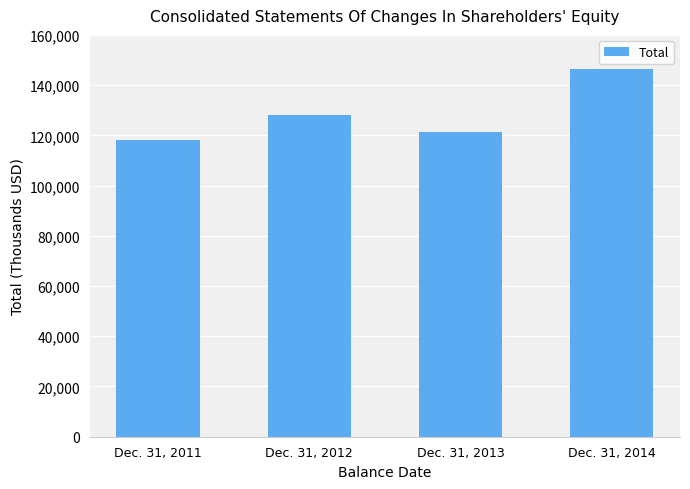

Rank the categories by value from highest to lowest.

Dec. 31, 2014, Dec. 31, 2012, Dec. 31, 2013, Dec. 31, 2011